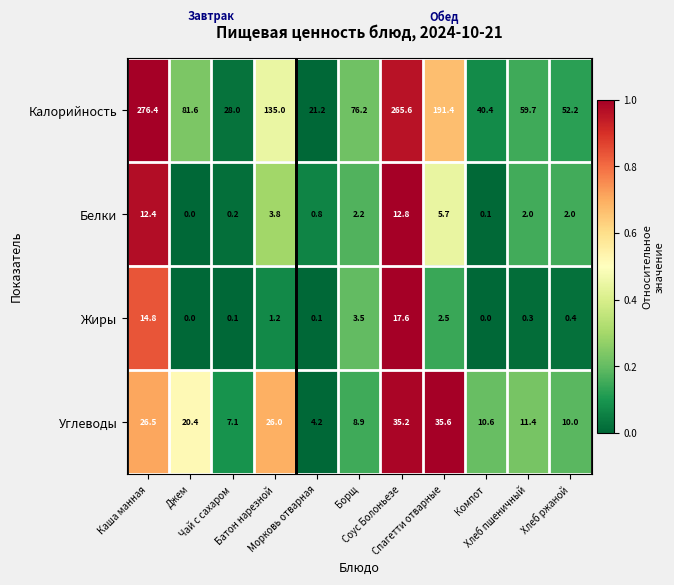

Rank the series by their maximum value, from lowest to highest.

Белки, Жиры, Углеводы, Калорийность